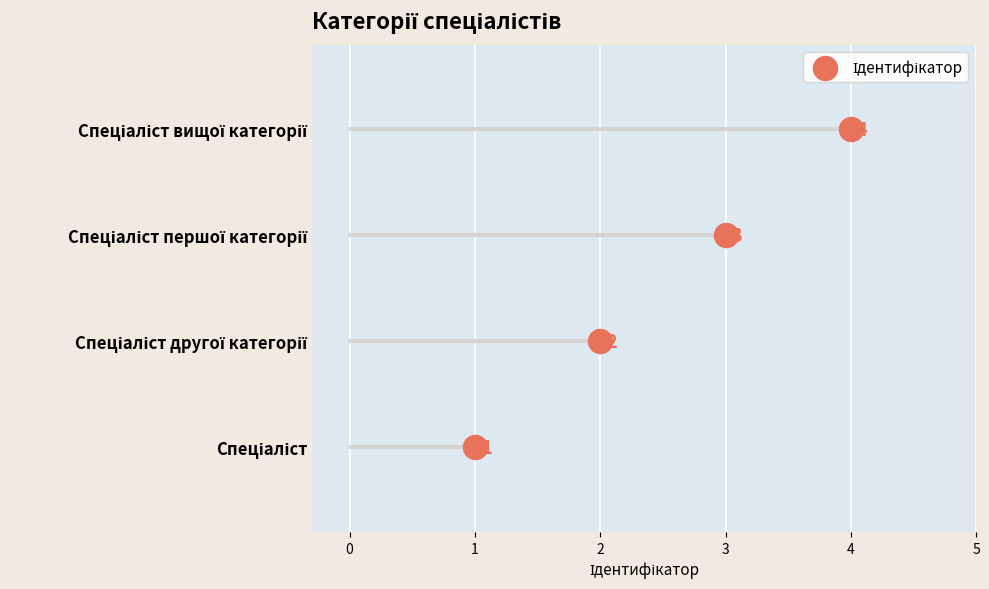

What is the change in value from Спеціаліст другої категорії to Спеціаліст вищої категорії?

+2